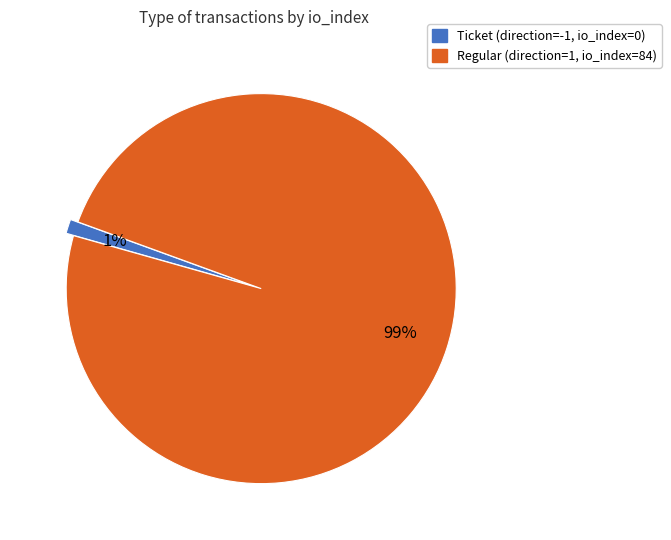

To the nearest percent, what is the difference between the largest and smallest slice percentages?

98%